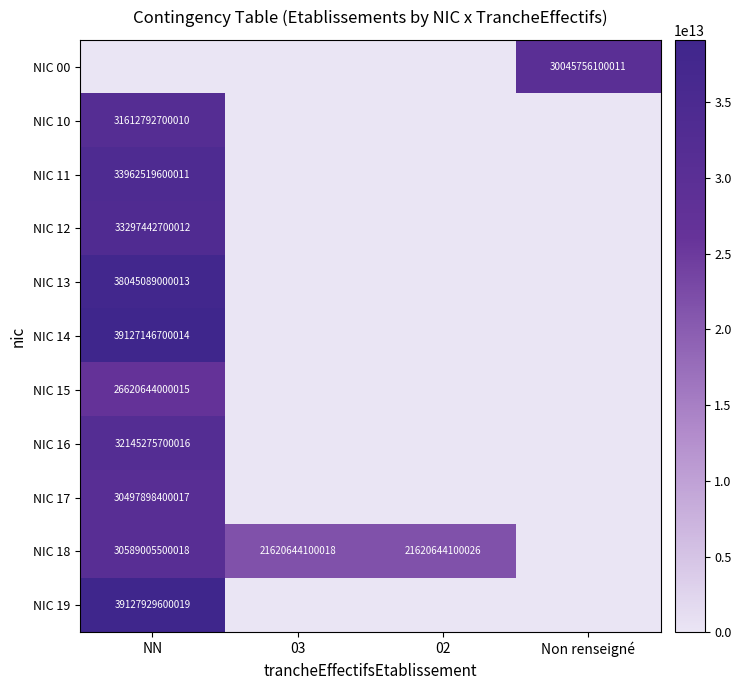

The value of NIC 10 at NN is 21491812203758. True or false?

False